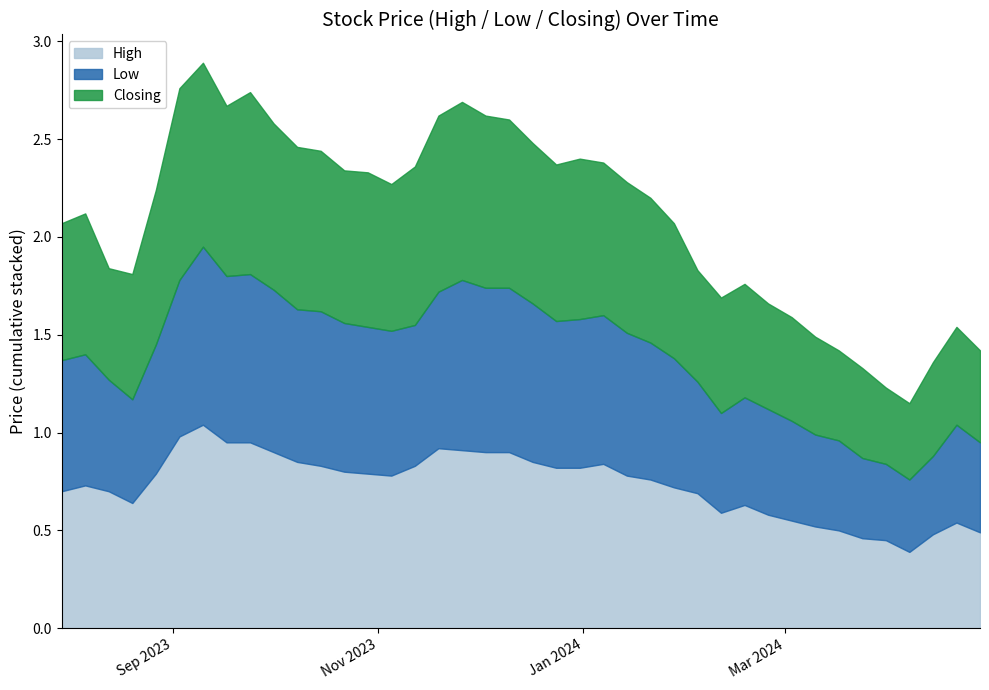

What is the approximate value of Low at 08/10/2023?

0.8